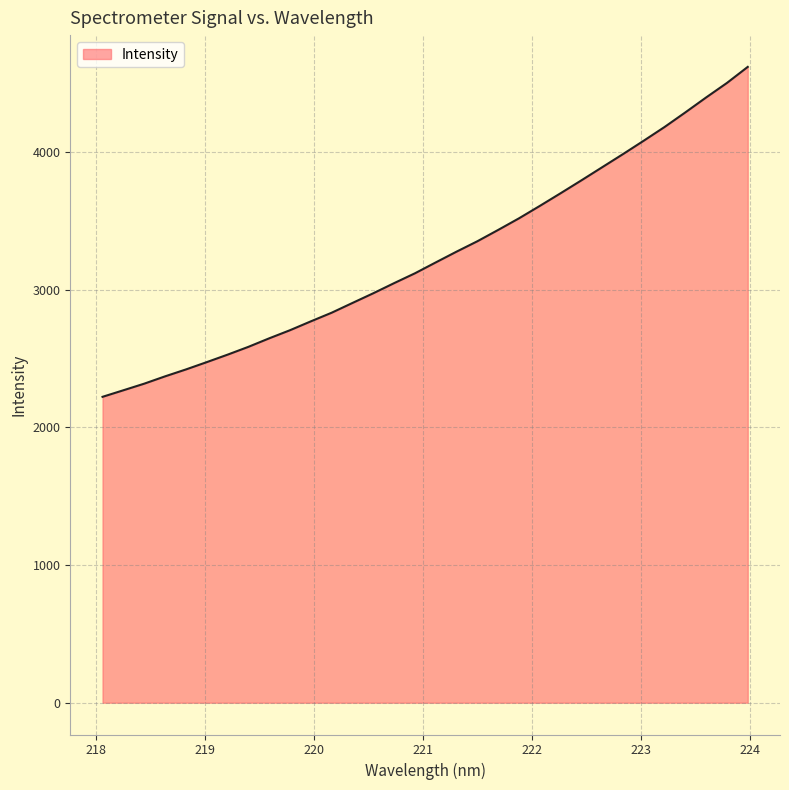

What is the minimum value shown in the chart?

2221.2